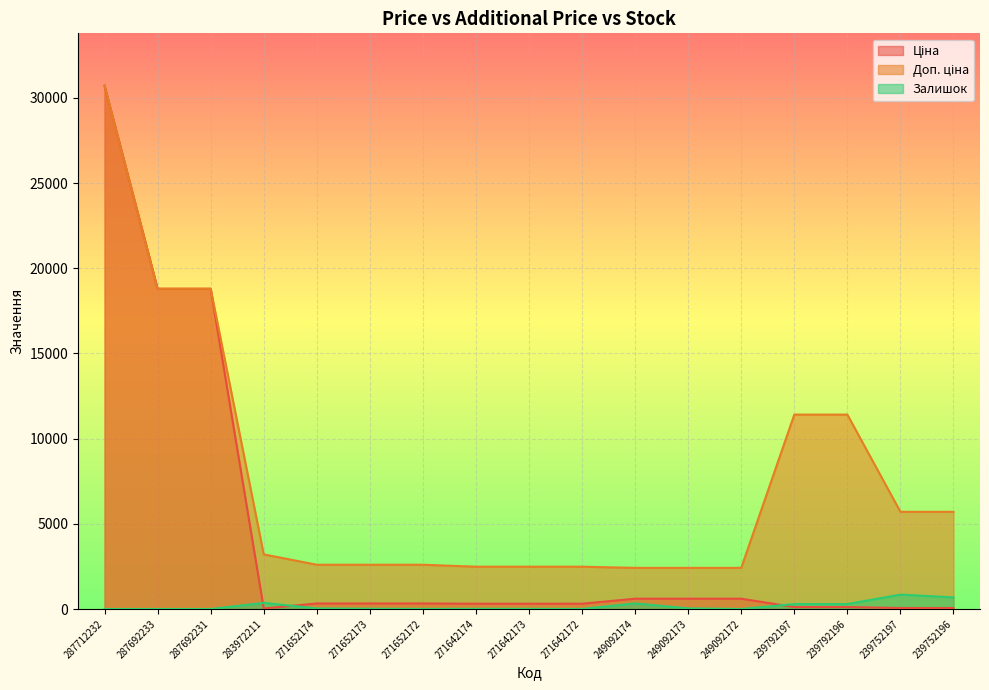

At which category does Залишок reach its first local valley?

271652172